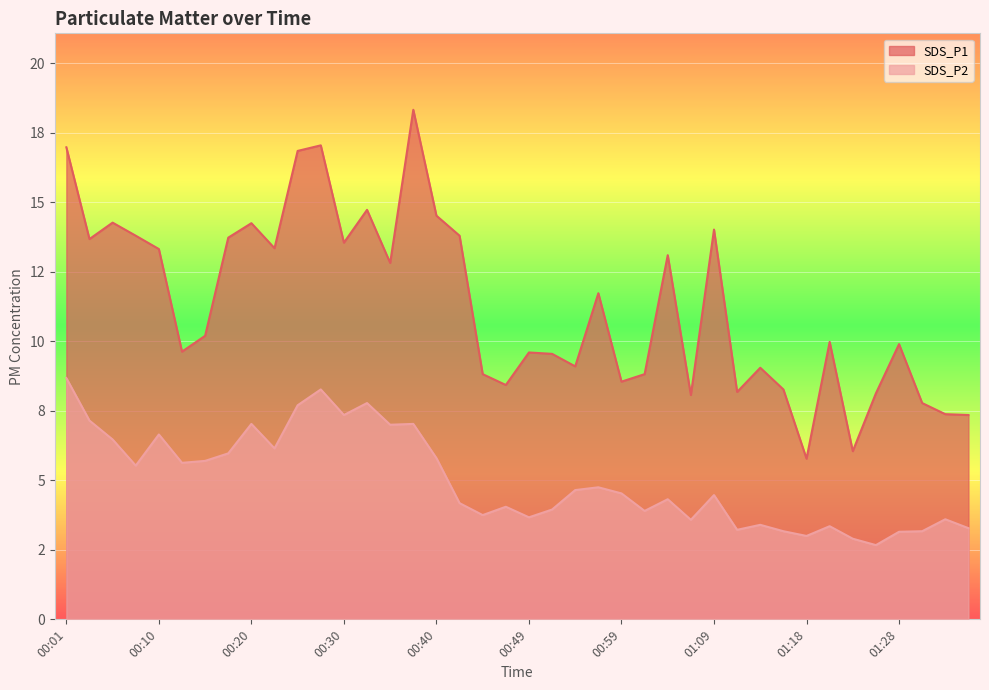

What is the difference between the highest and lowest values at 01:35?

4.1